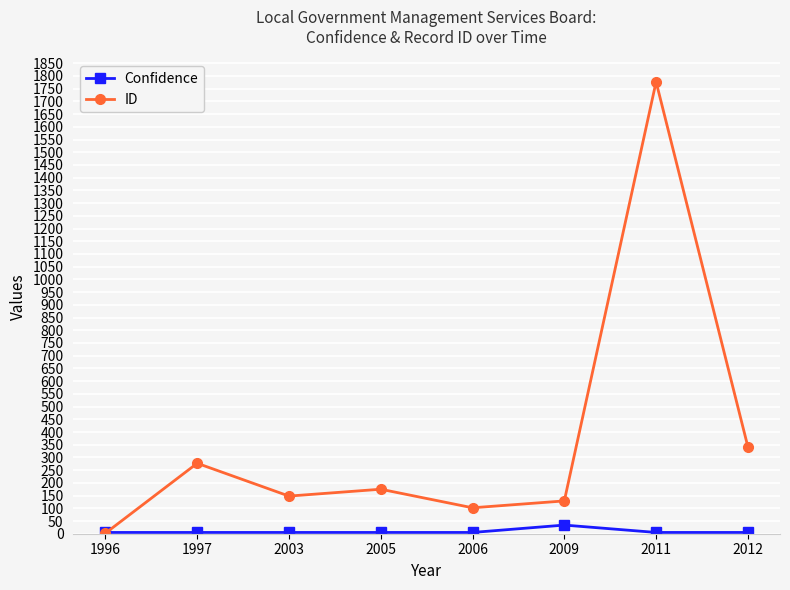

Where is the first local maximum for ID?

1997